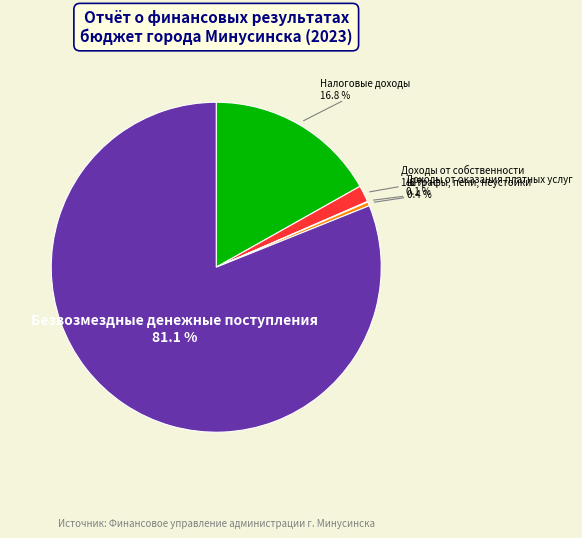

Is there any slice that represents more than half of the pie?

Yes